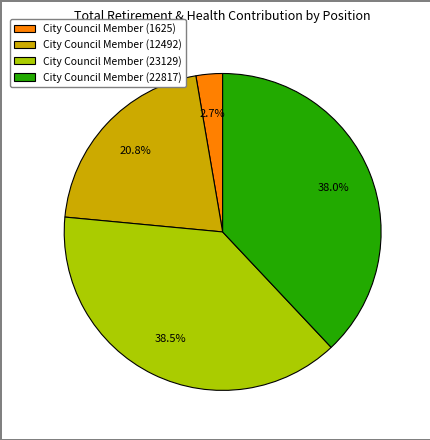

Is there a majority slice in this chart?

No